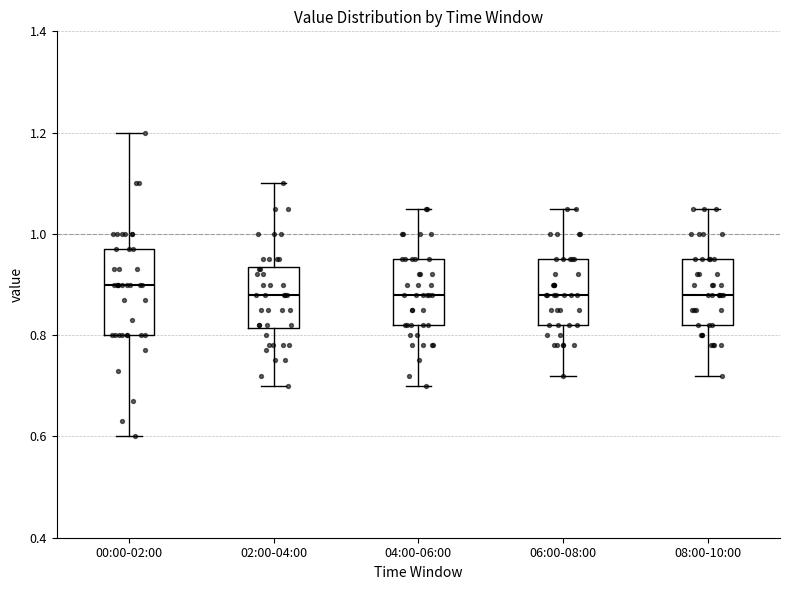

Reading left to right, transcribe this box plot: for each box, give where its median line is, the range the box spans, and where its two whiskers end, as read against the y-axis. The values are not printed on the chart, so give them approximately, as read against the axis.

00:00-02:00: median 0.90, box 0.80 to 0.98, whiskers 0.60 to 1.20
02:00-04:00: median 0.88, box 0.82 to 0.94, whiskers 0.70 to 1.10
04:00-06:00: median 0.88, box 0.82 to 0.96, whiskers 0.70 to 1.06
06:00-08:00: median 0.88, box 0.82 to 0.96, whiskers 0.72 to 1.06
08:00-10:00: median 0.88, box 0.82 to 0.96, whiskers 0.72 to 1.06